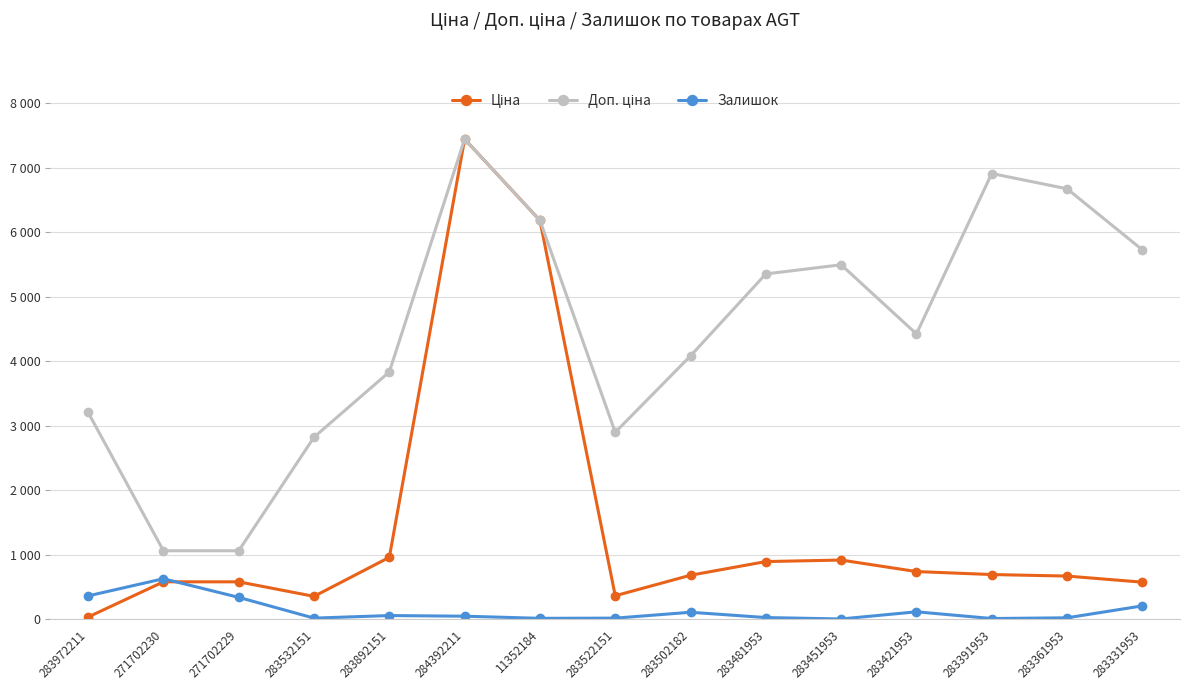

What is the difference between the maximum and second lowest values in the Ціна series?

7092.0